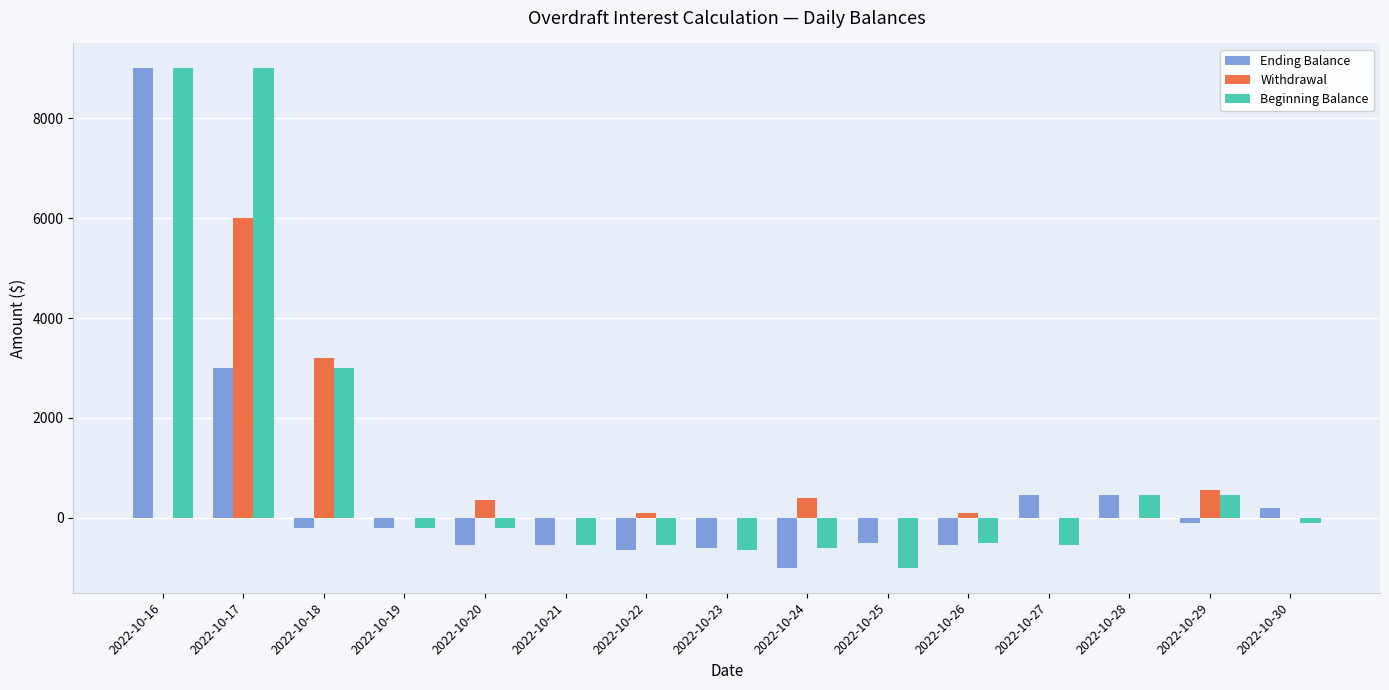

What is the maximum value shown in the chart?

9000